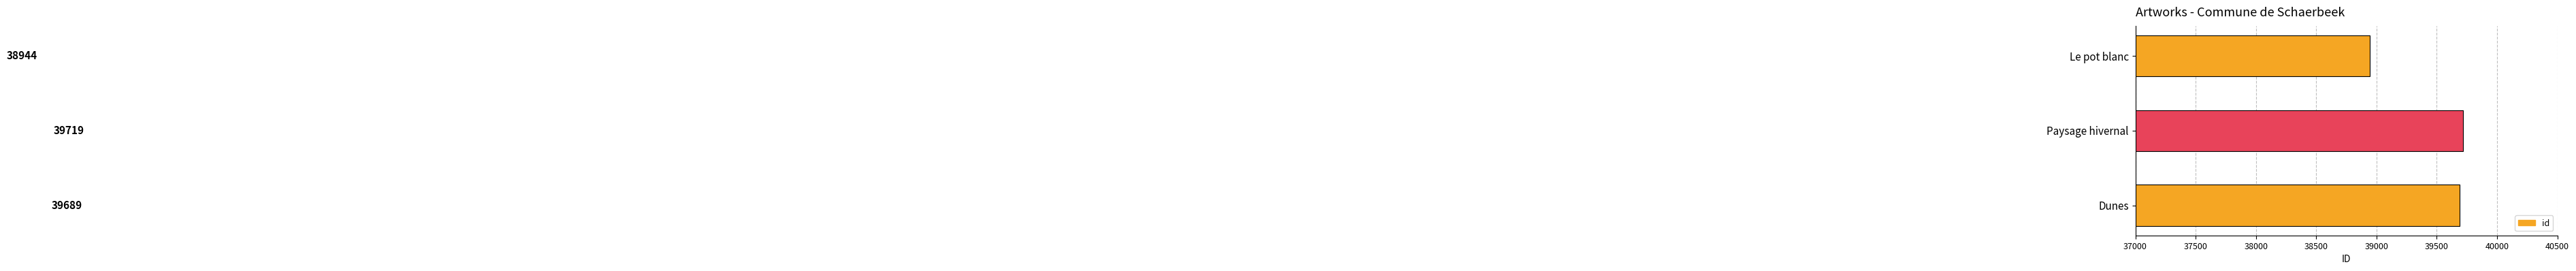

What is the average value?

39451